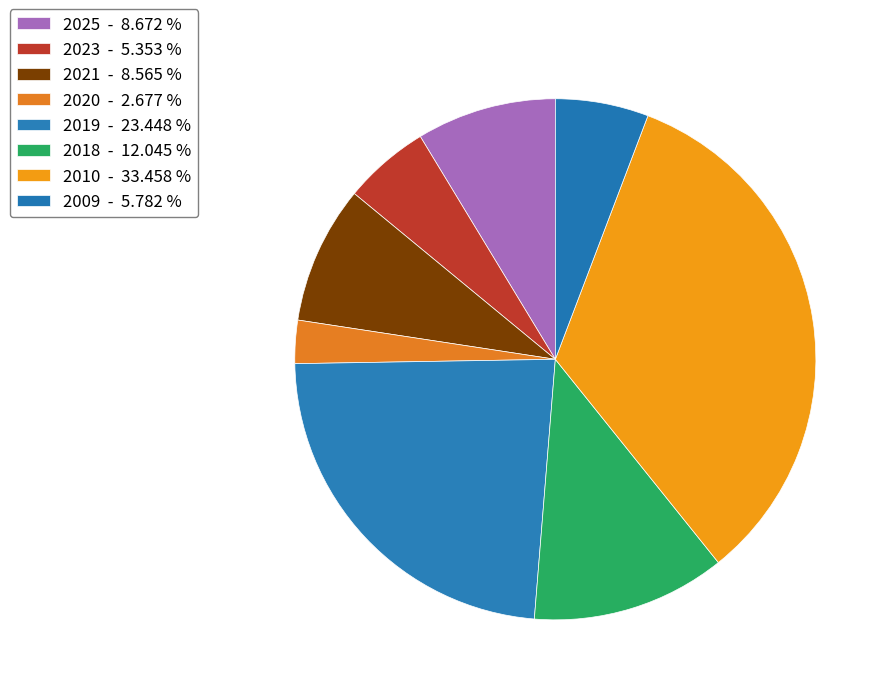

How many segments does this pie chart have?

8